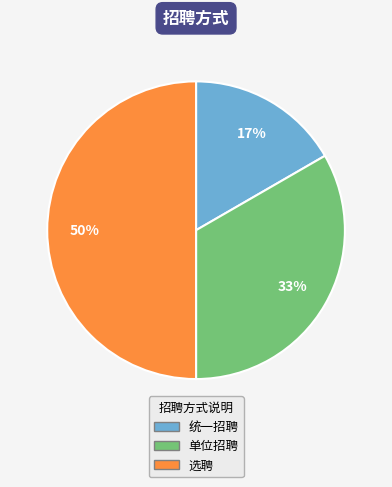

Do 选聘 and 单位招聘 together represent more than half of the pie?

Yes